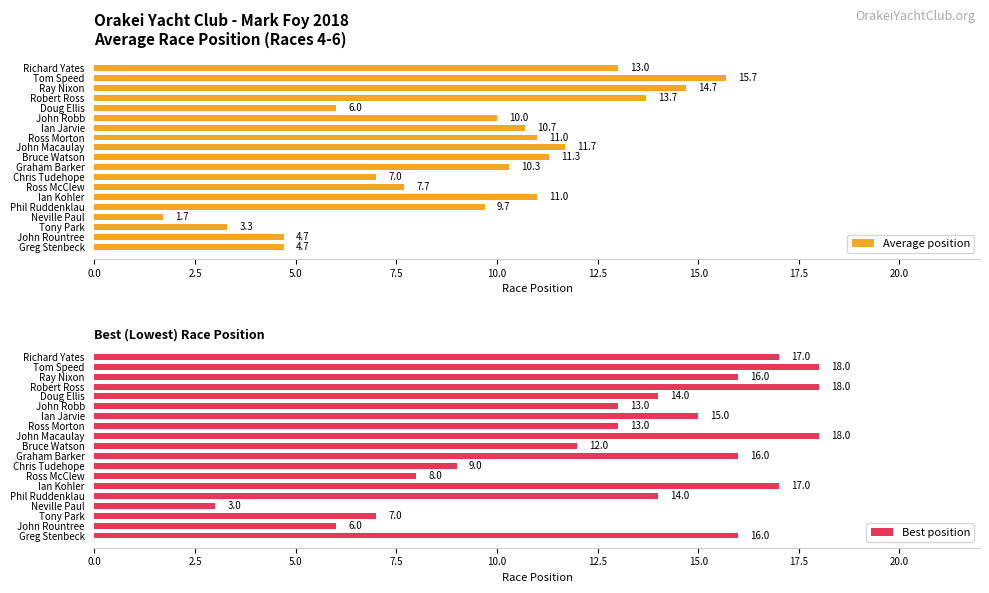

What is the maximum value shown in the chart?

18.0